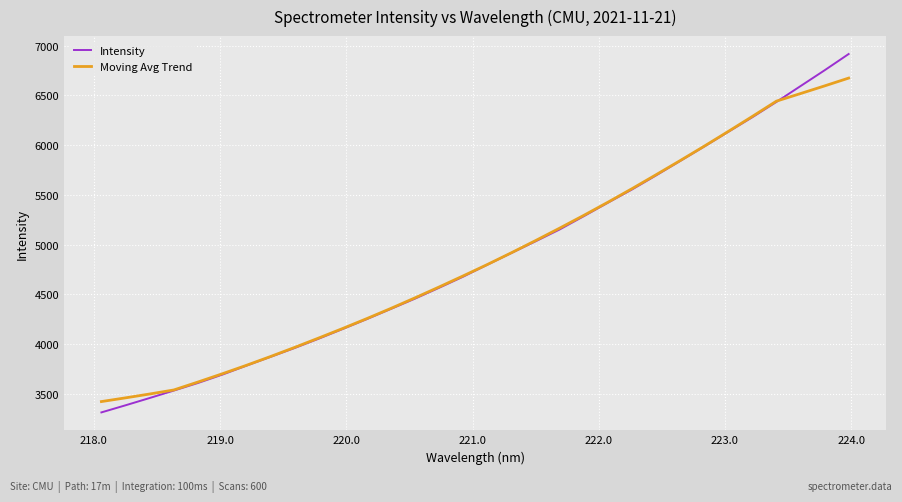

What is the lowest value of the Intensity series?

3312.7